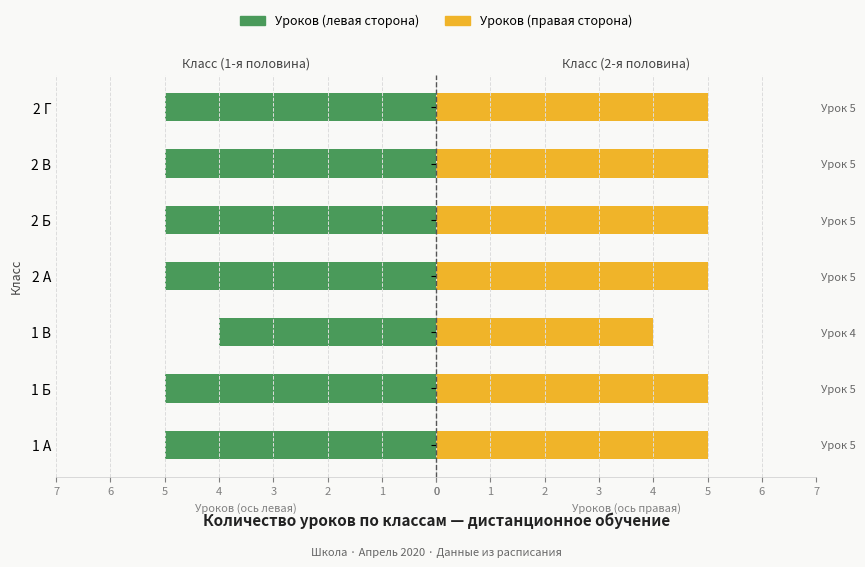

What is the lowest value of the Уроков (левая сторона) series?

4